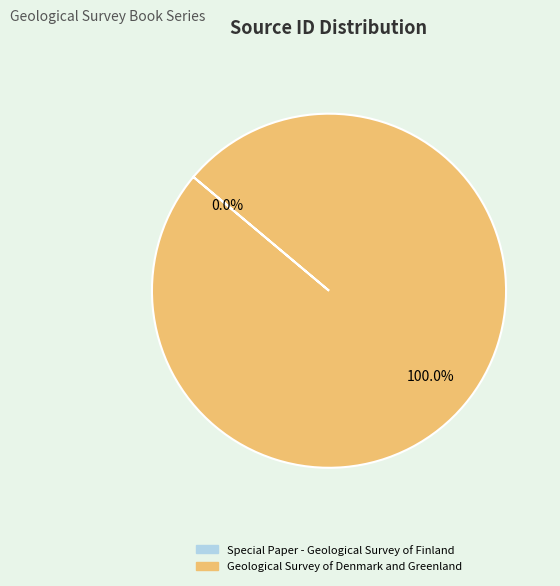

What is the largest slice in the pie chart?

Geological Survey of Denmark and Greenland